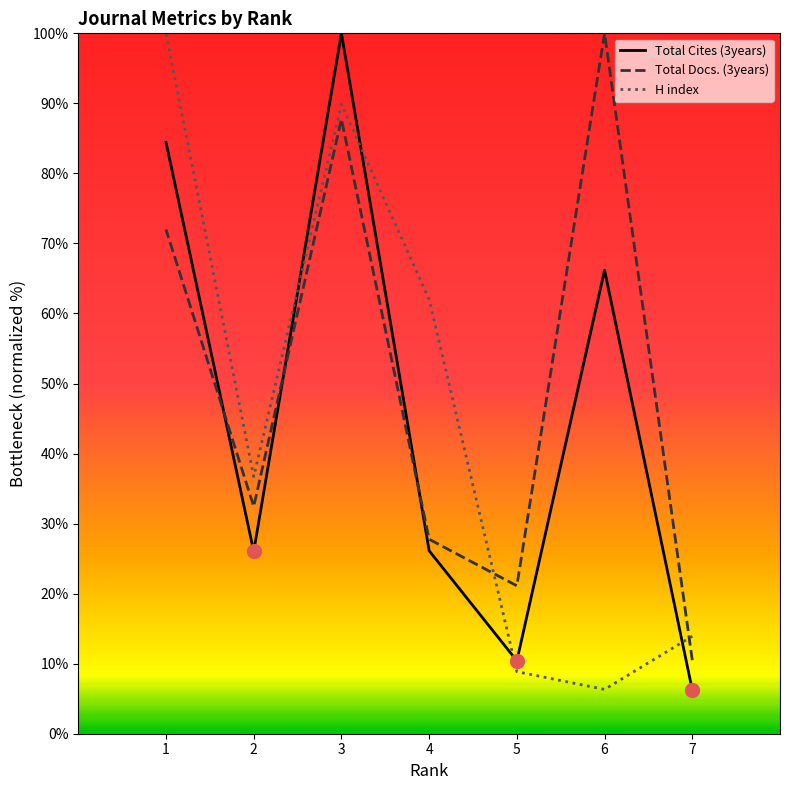

Is it true that H index equals 148.2 at 3?

False